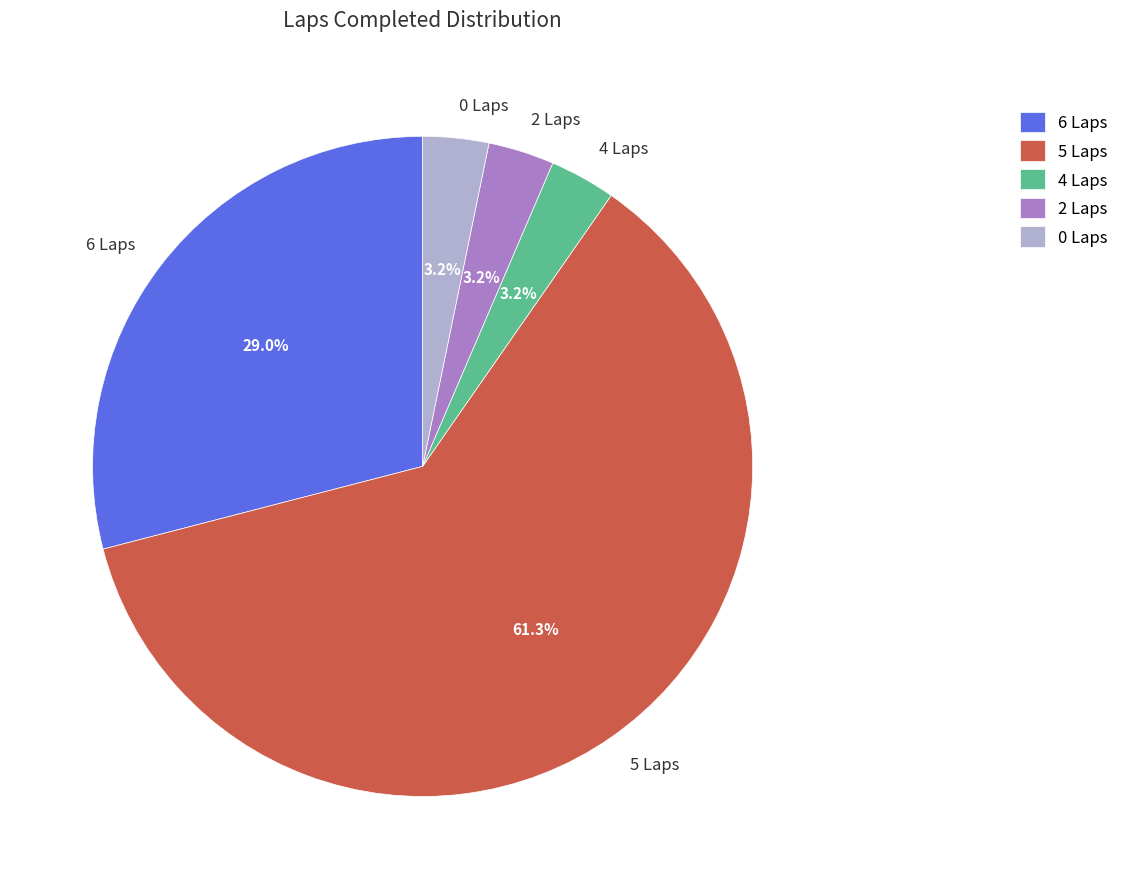

Which category has the biggest portion of the pie?

5 Laps